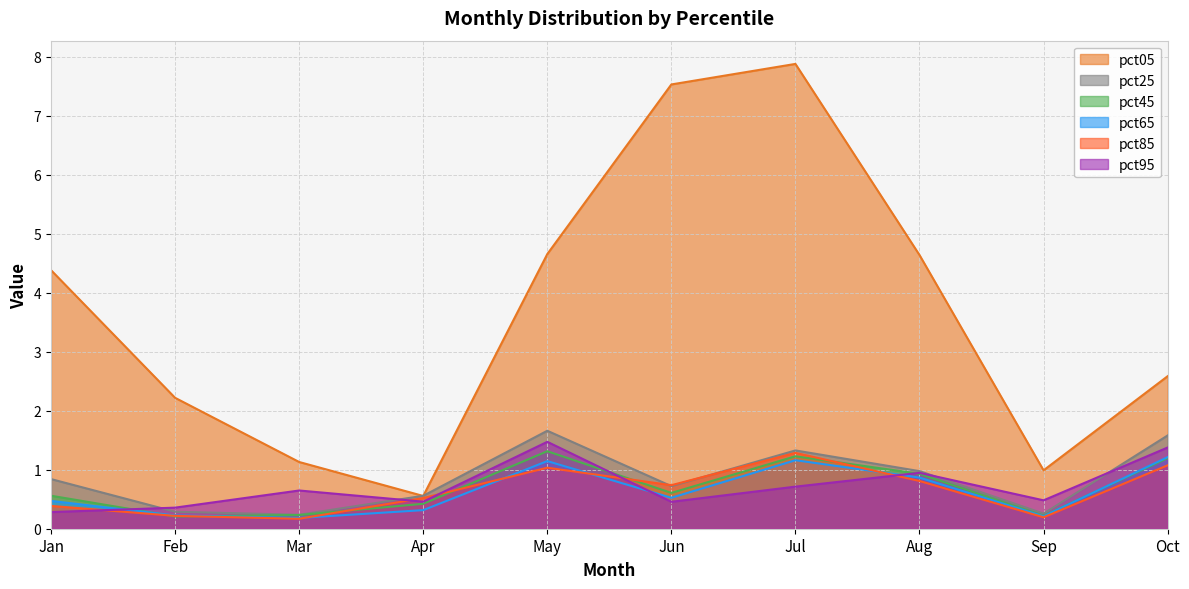

In pct65, how many points are lower than both neighbors (excluding endpoints)?

3